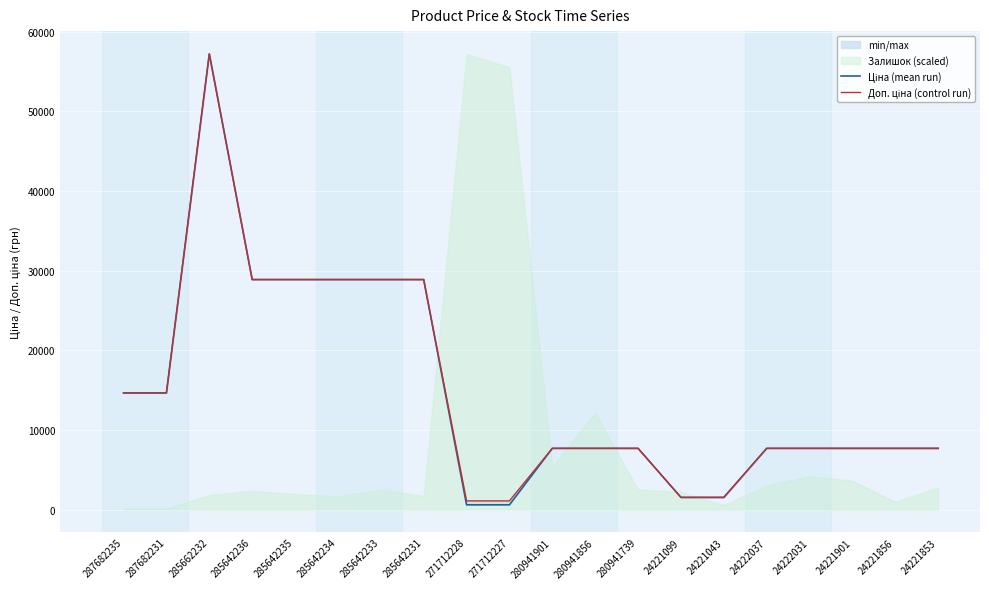

How many data points in Ціна (mean run) are above 7687?

16